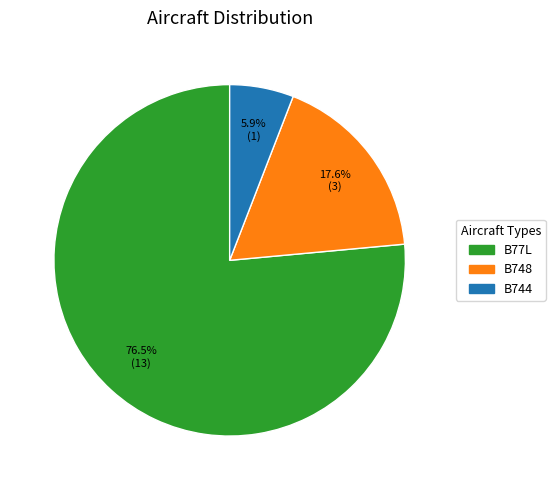

Which slice is the smallest?

B744